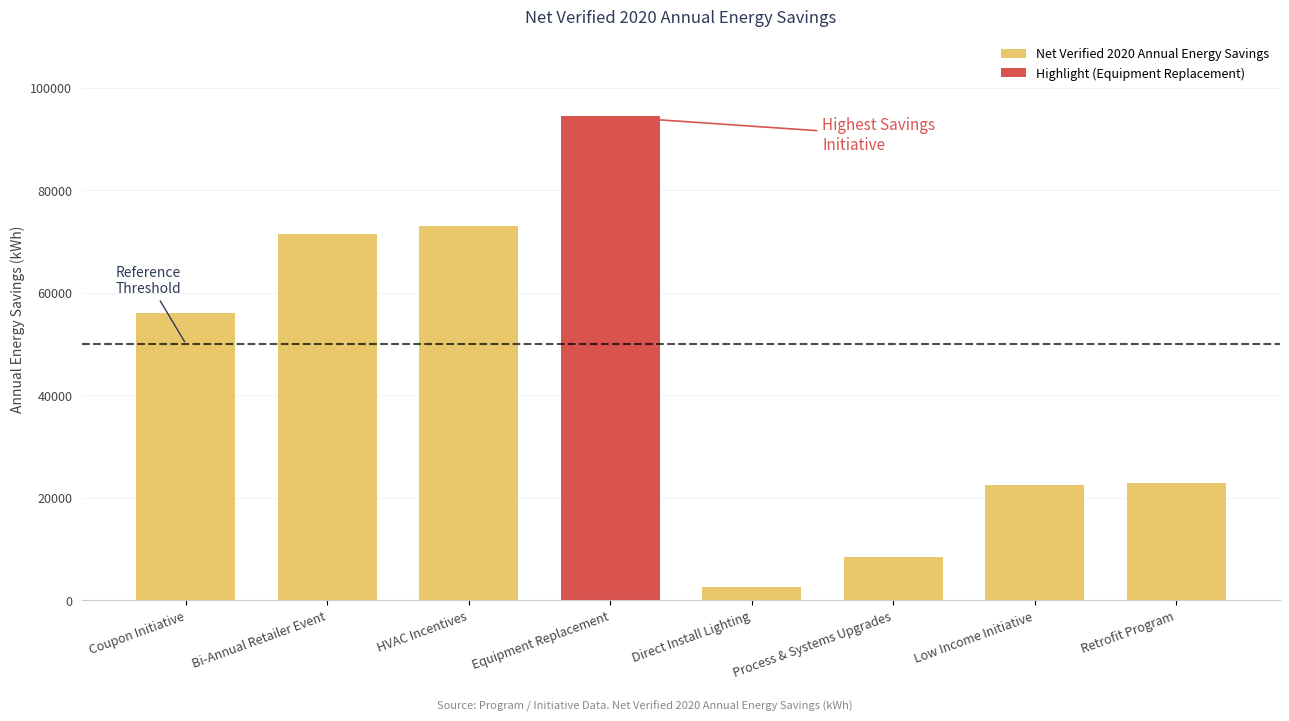

How many series are shown in this chart?

2